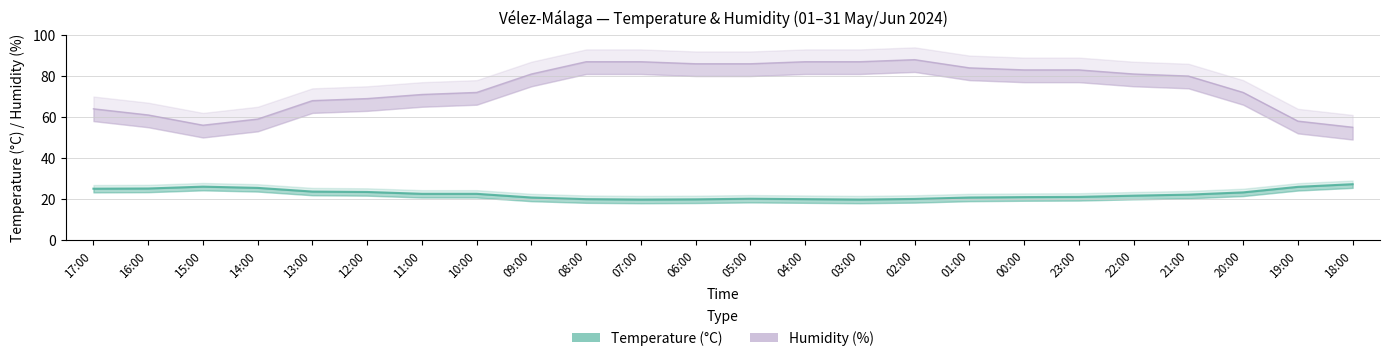

Does the chart display data point markers on the line(s)?

No